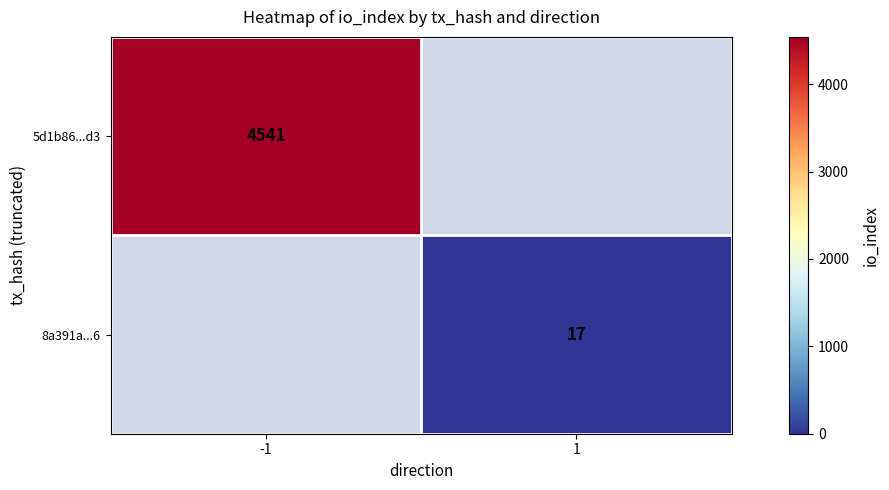

True or false: 8a391a...6 has a value of 17 at 1.

True